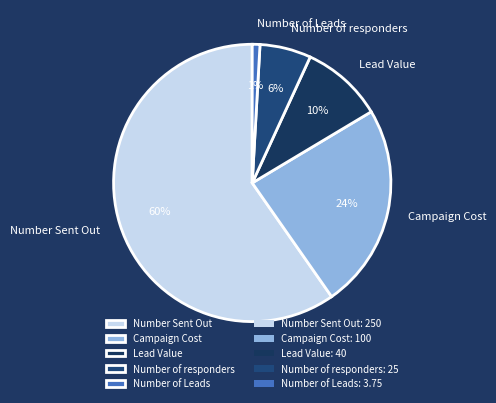

Do Number of responders and Number of Leads together represent more than half of the pie?

No